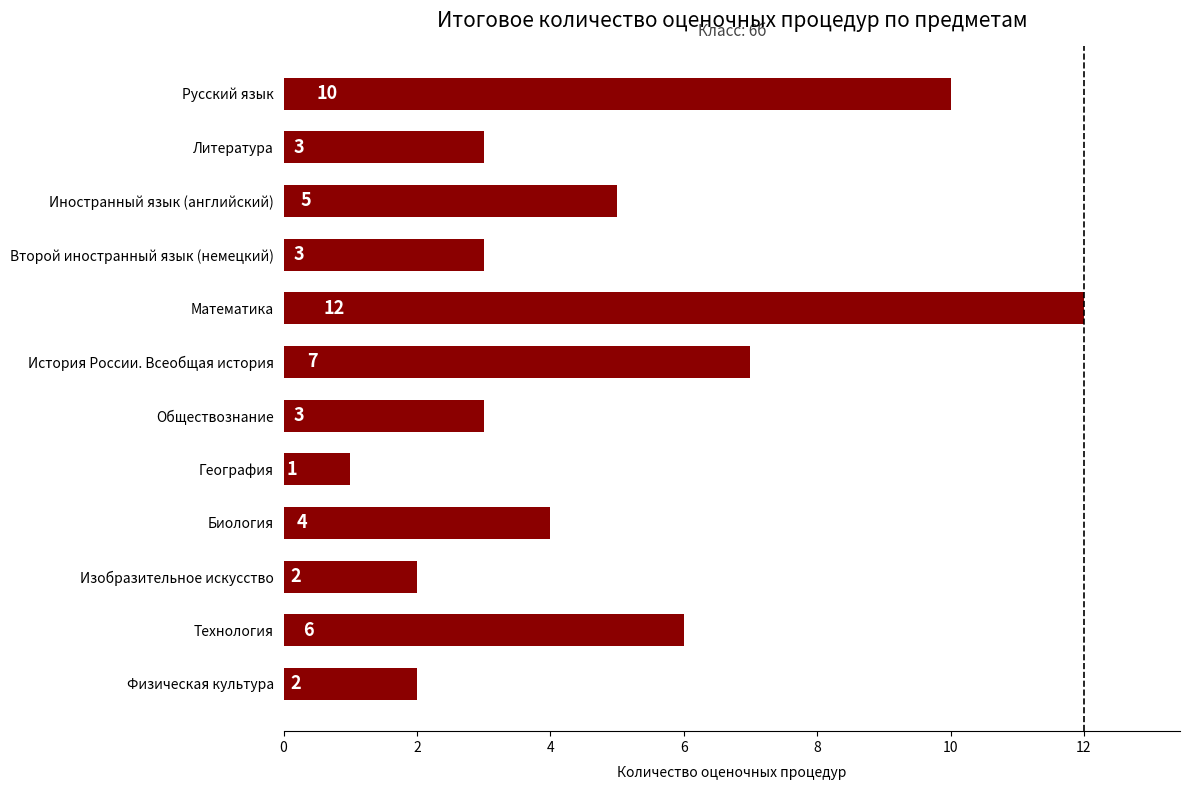

Reading top to bottom, list all the values displayed in this chart.

Русский язык=10	Литература=3	Иностранный язык (английский)=5	Второй иностранный язык (немецкий)=3	Математика=12	История России. Всеобщая история=7	Обществознание=3	География=1	Биология=4	Изобразительное искусство=2	Технология=6	Физическая культура=2